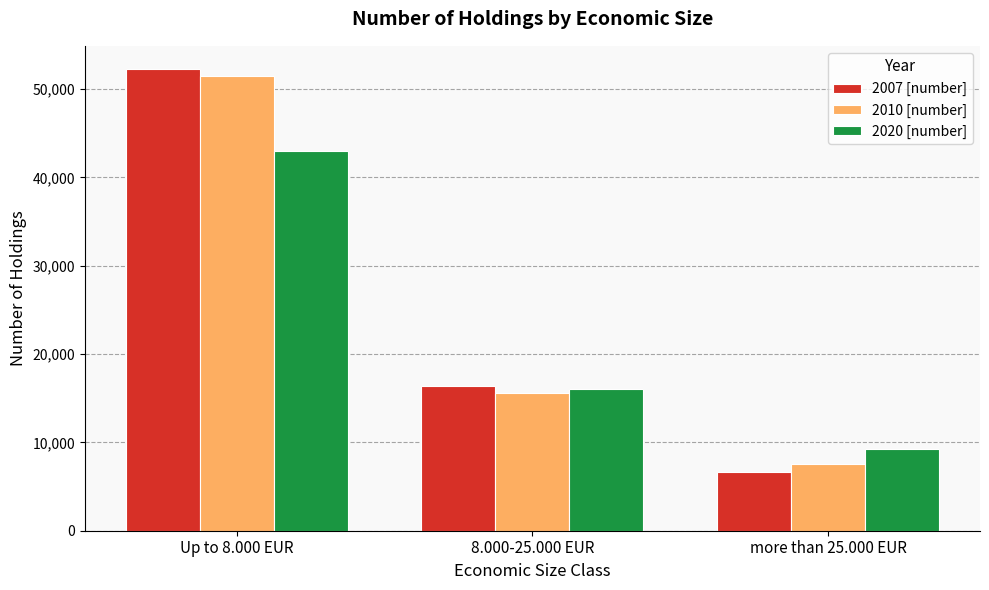

What is the sum of the 2010 [number] values at Up to 8.000 EUR and more than 25.000 EUR?

59002